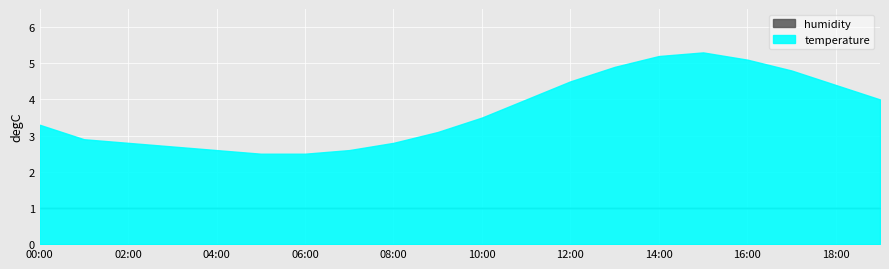

How many data points does each series have?

20